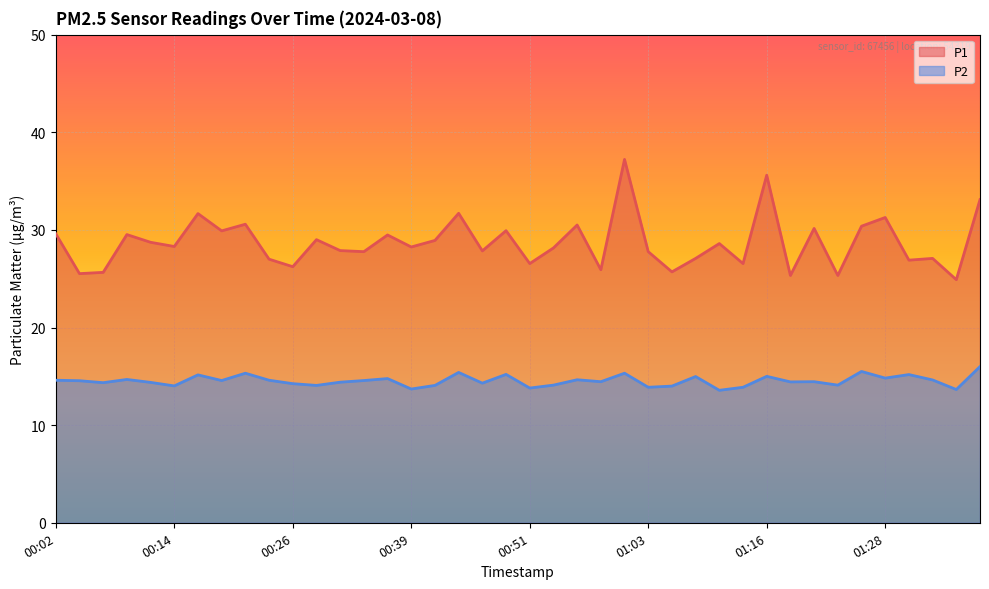

In P1, how many points are lower than both neighbors (excluding endpoints)?

15